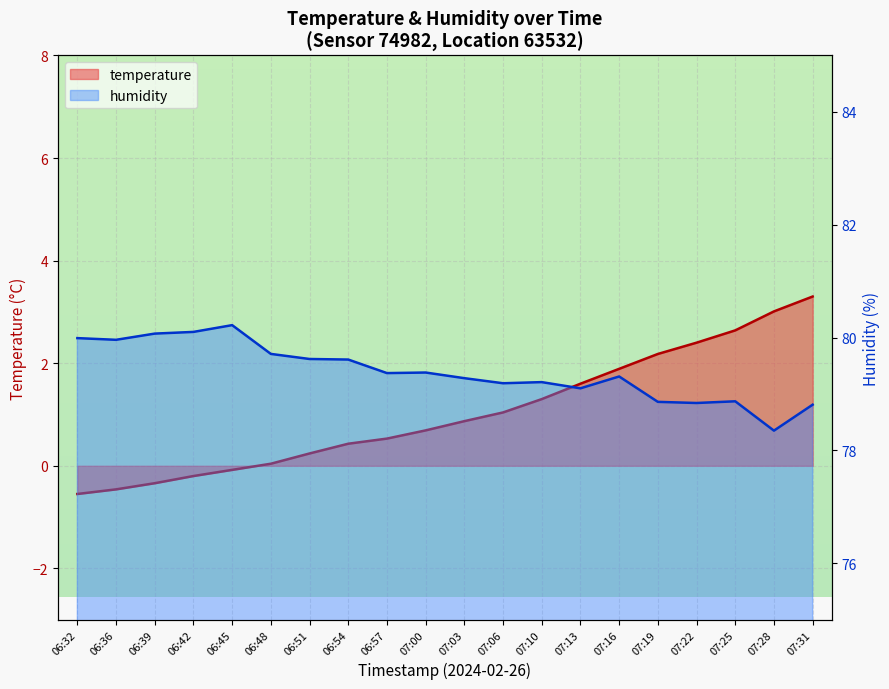

Reading left to right, extract all data points from this chart.

temperature: 06:32=-0.6	06:36=-0.5	06:39=-0.3	06:42=-0.2	06:45=-0.1	06:48=0.0	06:51=0.2	06:54=0.4	06:57=0.5	07:00=0.7	07:03=0.9	07:06=1.0	07:10=1.3	07:13=1.6	07:16=1.9	07:19=2.2	07:22=2.4	07:25=2.6	07:28=3.0	07:31=3.3
humidity: 06:32=80.0	06:36=80.0	06:39=80.1	06:42=80.1	06:45=80.2	06:48=79.7	06:51=79.6	06:54=79.6	06:57=79.4	07:00=79.4	07:03=79.3	07:06=79.2	07:10=79.2	07:13=79.1	07:16=79.3	07:19=78.9	07:22=78.8	07:25=78.9	07:28=78.3	07:31=78.8